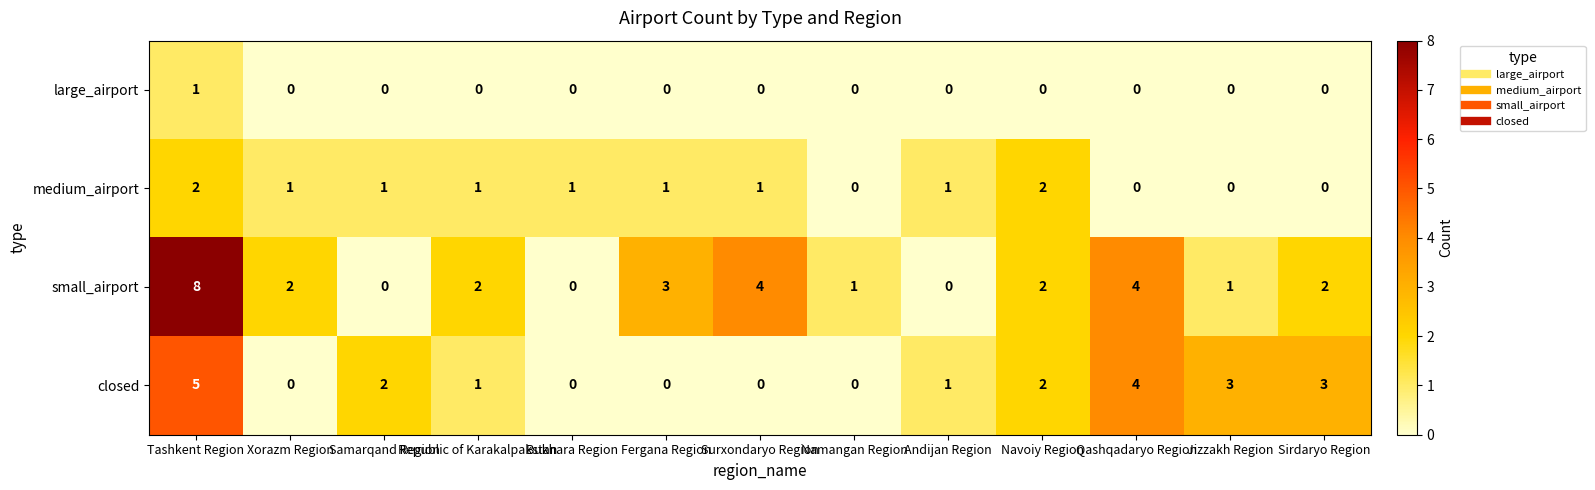

Which category has the highest value in the large_airport series?

Tashkent Region